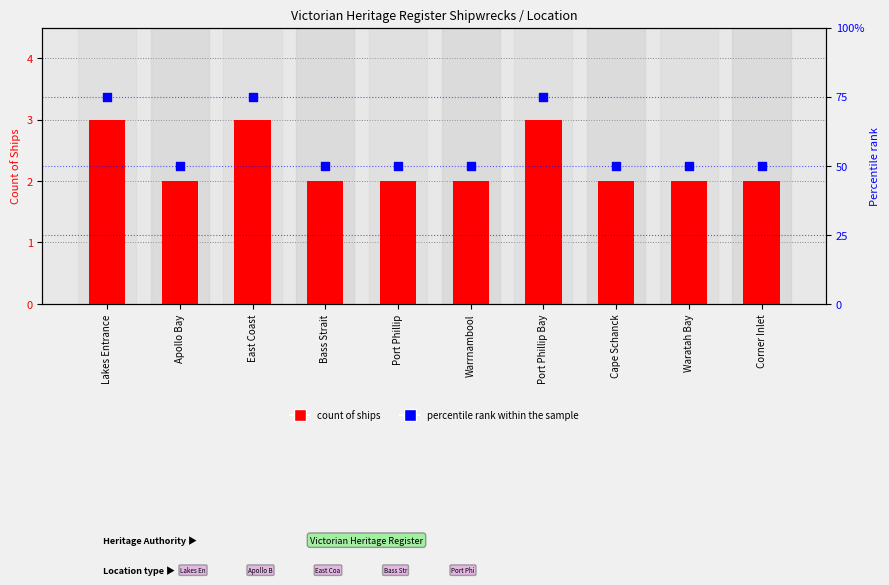

Is the value of percentile rank within the sample at Corner Inlet greater than the value of Count of Ships at Apollo Bay?

Yes